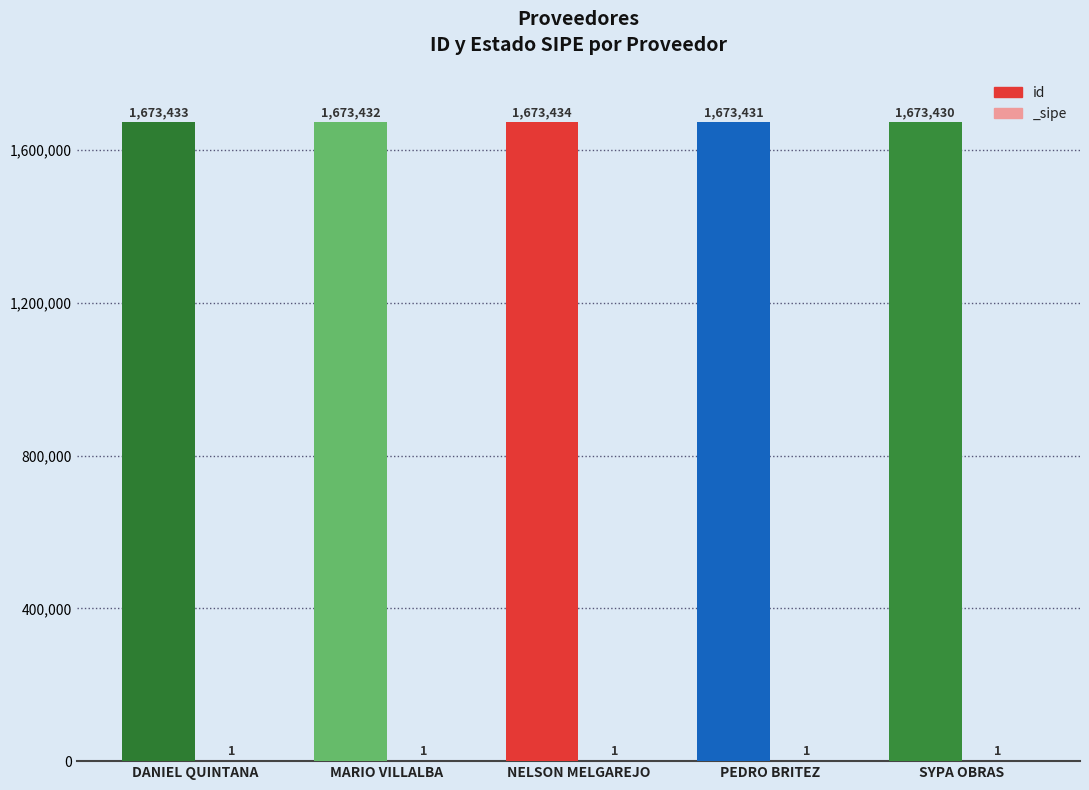

Which label corresponds to the largest value in the chart?

NELSON MELGAREJO